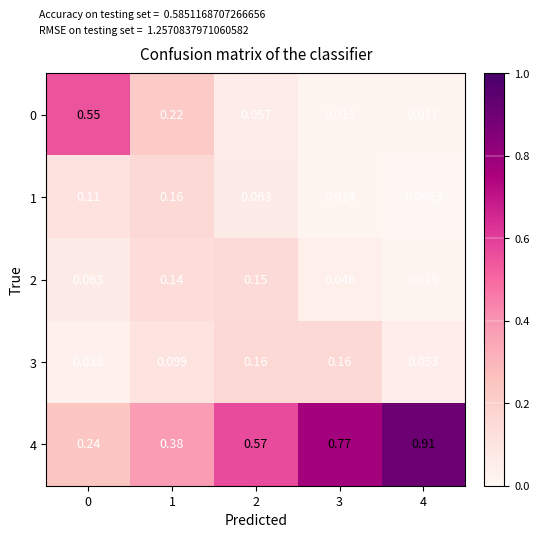

Which label corresponds to the smallest value in the chart?

4